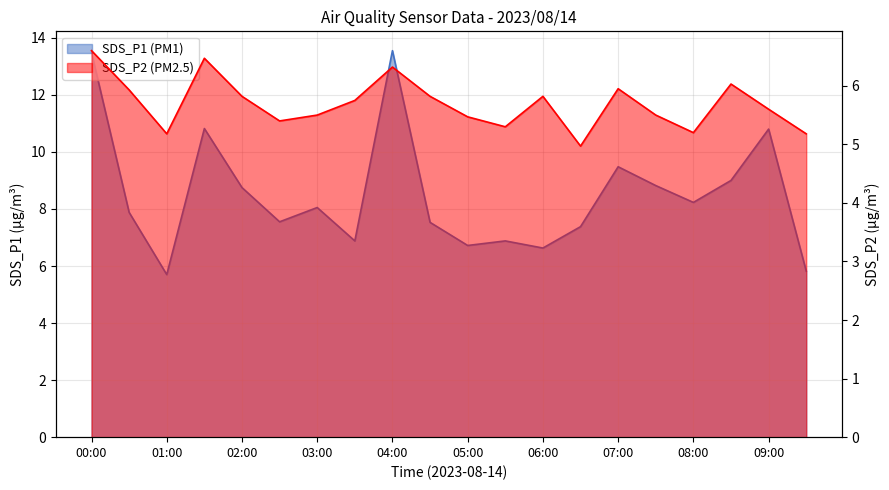

True or false: SDS_P1 and SDS_P2 cross at least once.

False